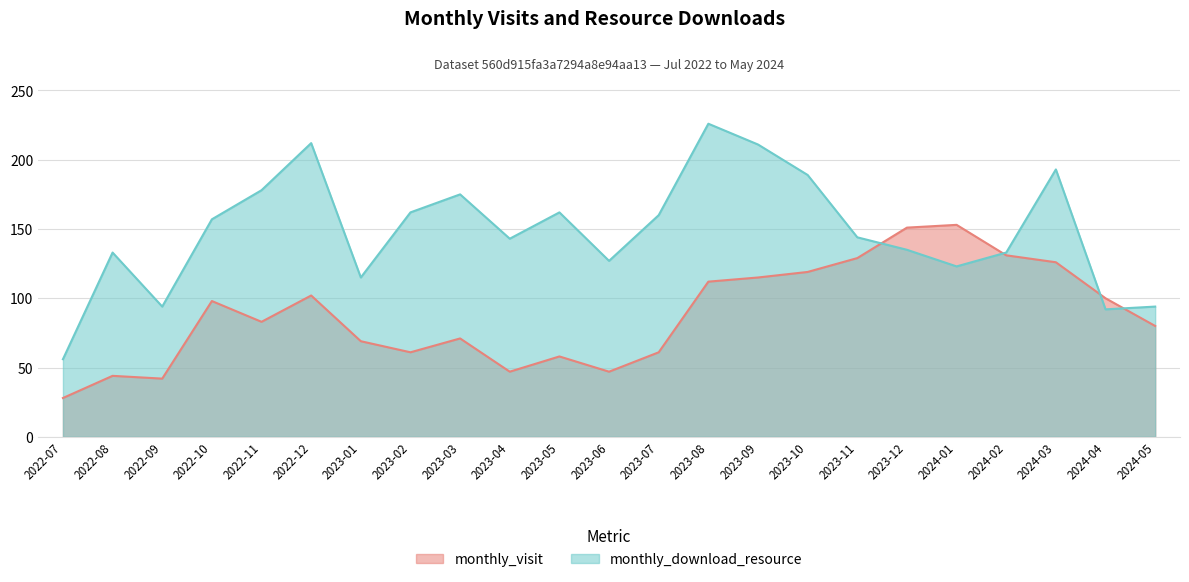

Is the value of monthly_download_resource at 2022-08 greater than the value of monthly_visit at 2024-02?

Yes